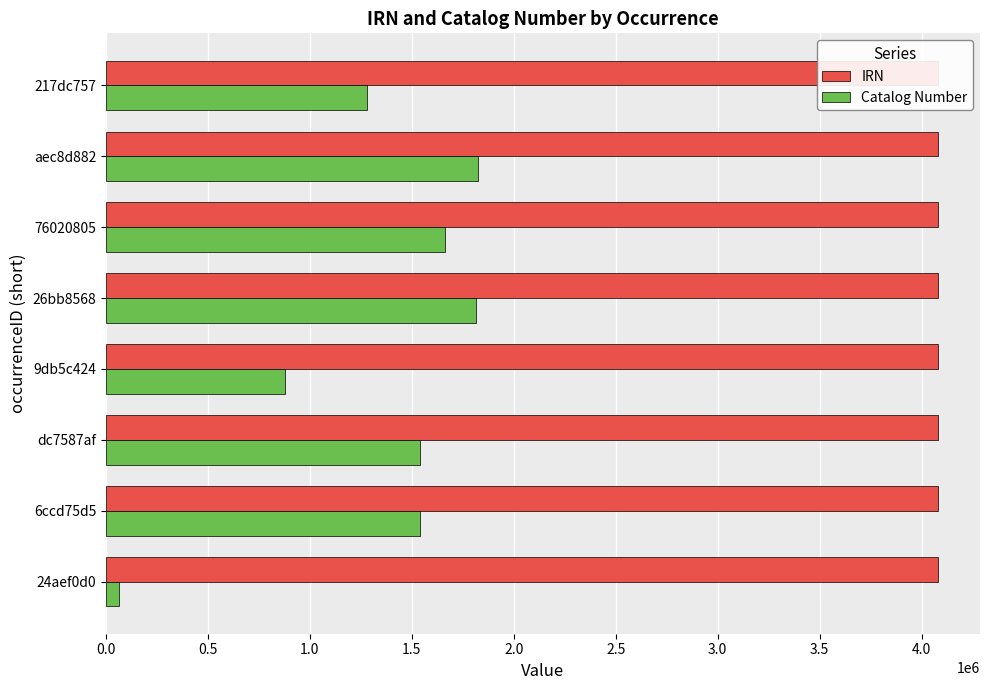

The Catalog Number series shows 1664367 at 76020805. True or false?

True